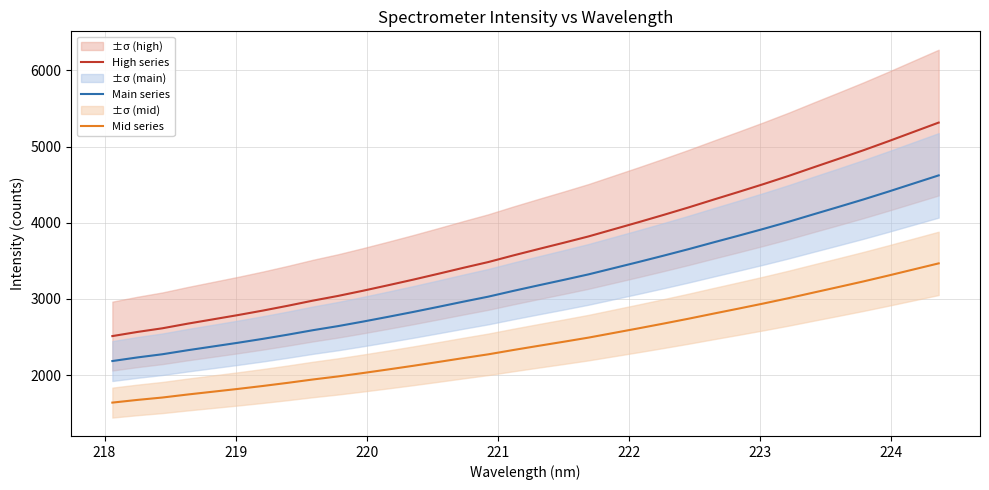

What is the lowest value of the Mid series series?

1637.9